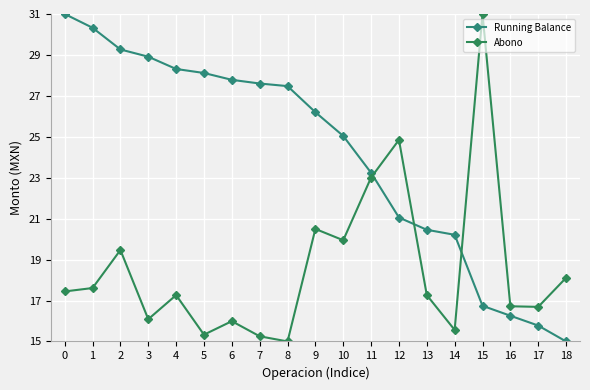

Between which two adjacent categories do Abono and Running Balance first intersect?

11 and 12